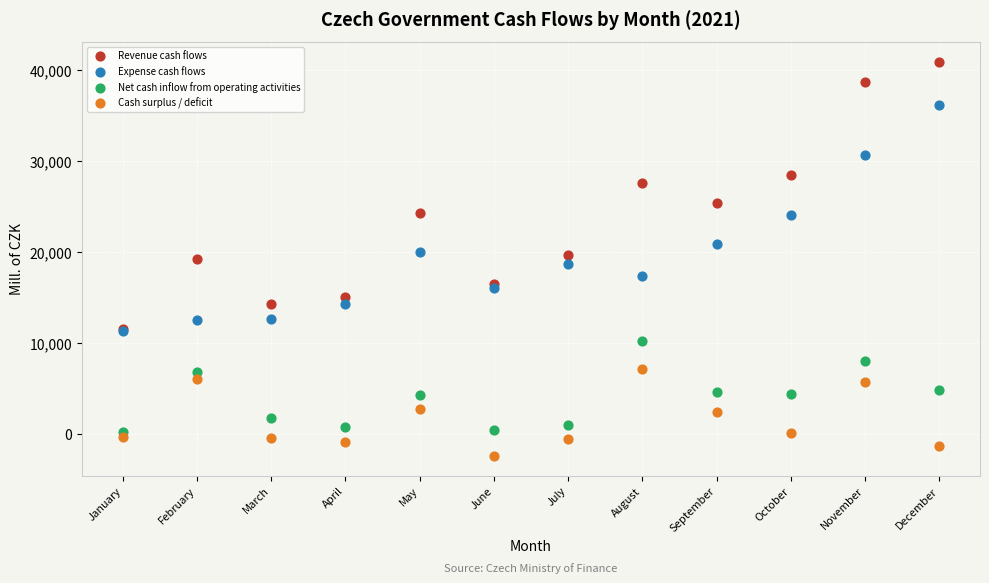

In the Revenue cash flows series, what Y value is closest to 26235?

25422.9